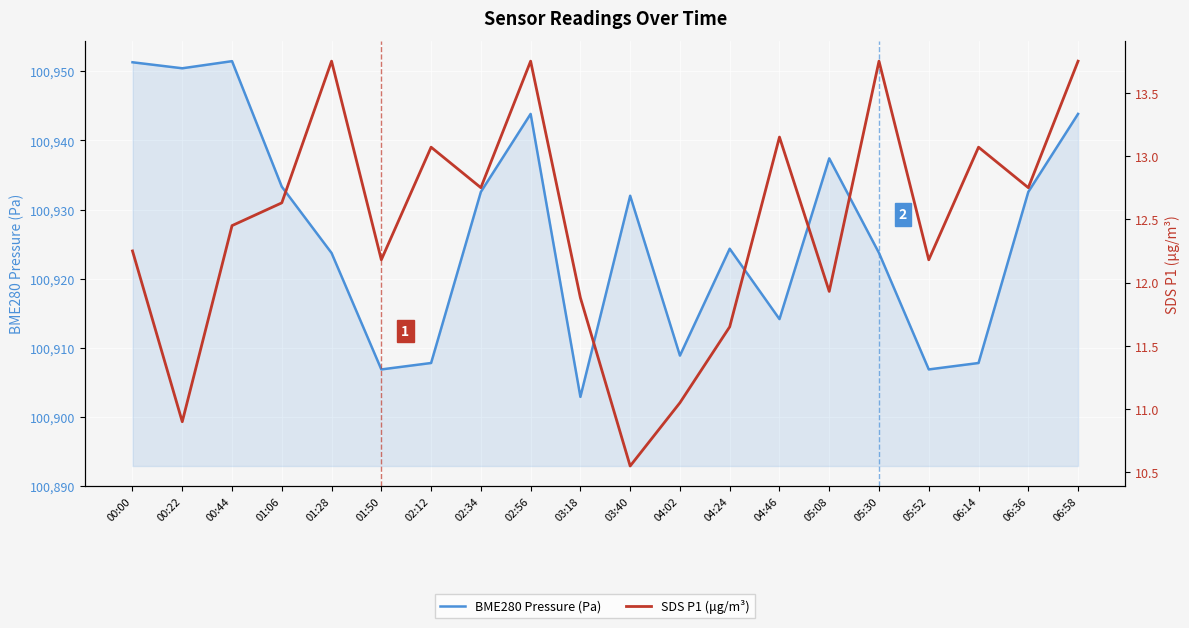

Between 00:44 and 01:28, which series saw the biggest shift?

BME280 Pressure (Pa)